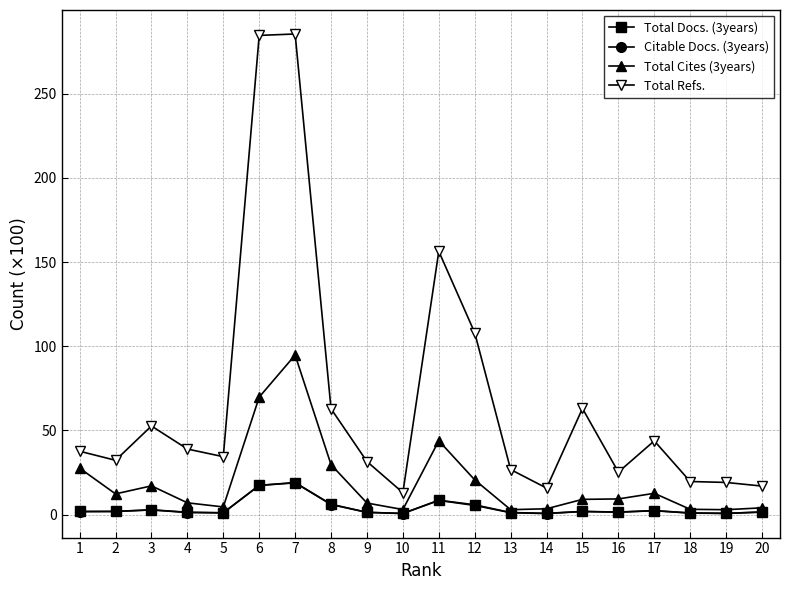

What is the difference between the Total Docs. (3years) values at 18 and 20?

0.6